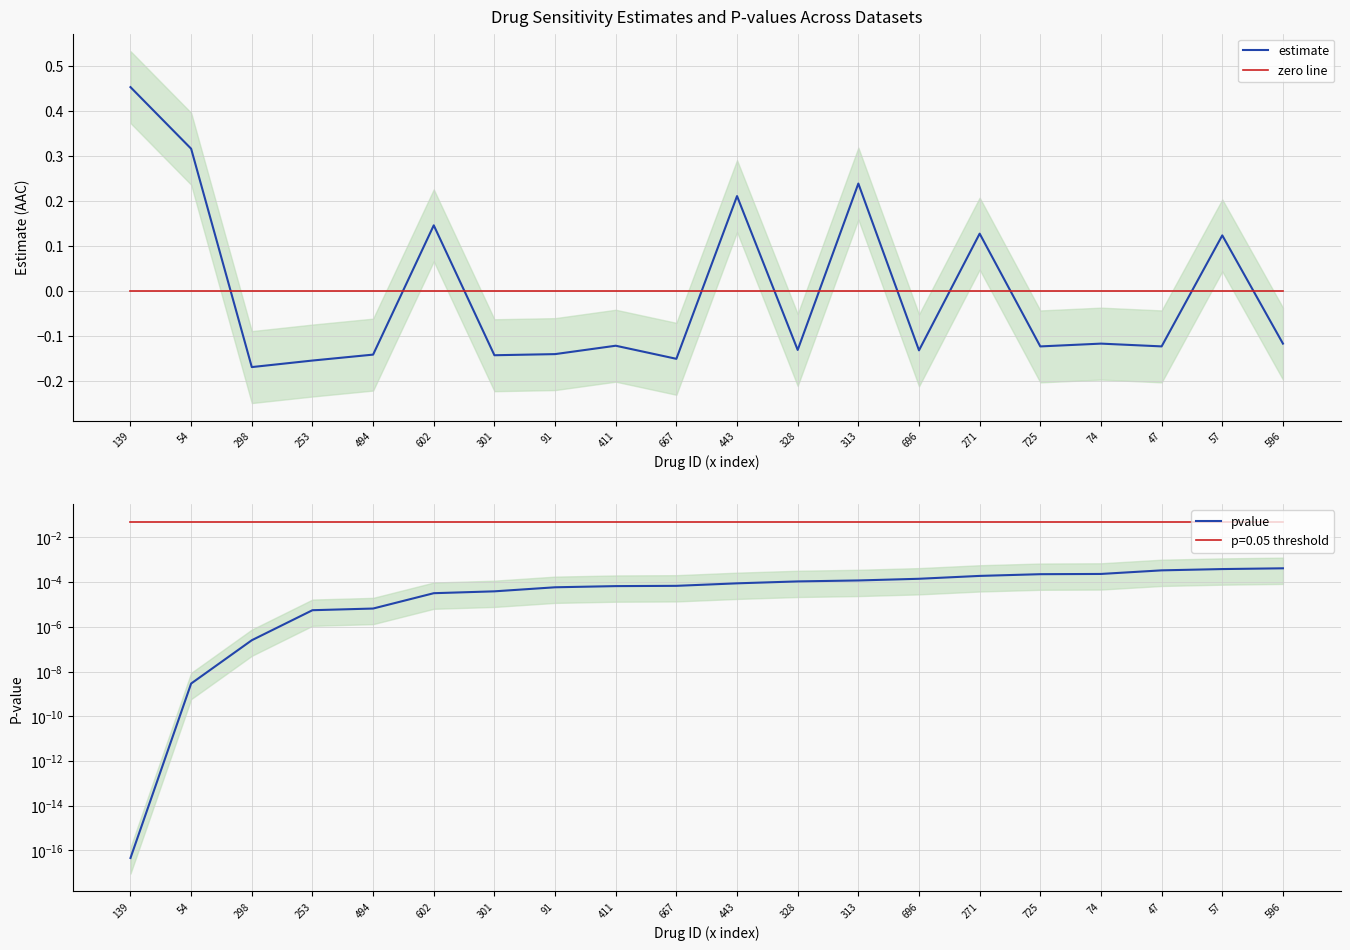

Reading left to right, what are all the values shown in this chart?

estimate: 0.5	0.3	-0.2	-0.2	-0.1	0.1	-0.1	-0.1	-0.1	-0.2	0.2	-0.1	0.2	-0.1	0.1	-0.1	-0.1	-0.1	0.1	-0.1
zero line: 0.0	0.0	0.0	0.0	0.0	0.0	0.0	0.0	0.0	0.0	0.0	0.0	0.0	0.0	0.0	0.0	0.0	0.0	0.0	0.0
pvalue: 0.0	0.0	0.0	0.0	0.0	0.0	0.0	0.0	0.0	0.0	0.0	0.0	0.0	0.0	0.0	0.0	0.0	0.0	0.0	0.0